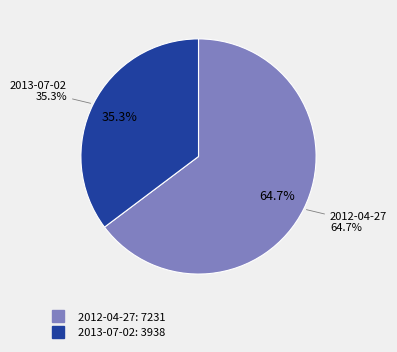

Count the number of slices in the pie.

2